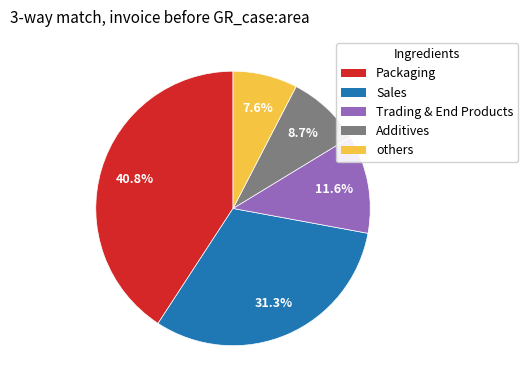

Is there a majority slice in this chart?

No